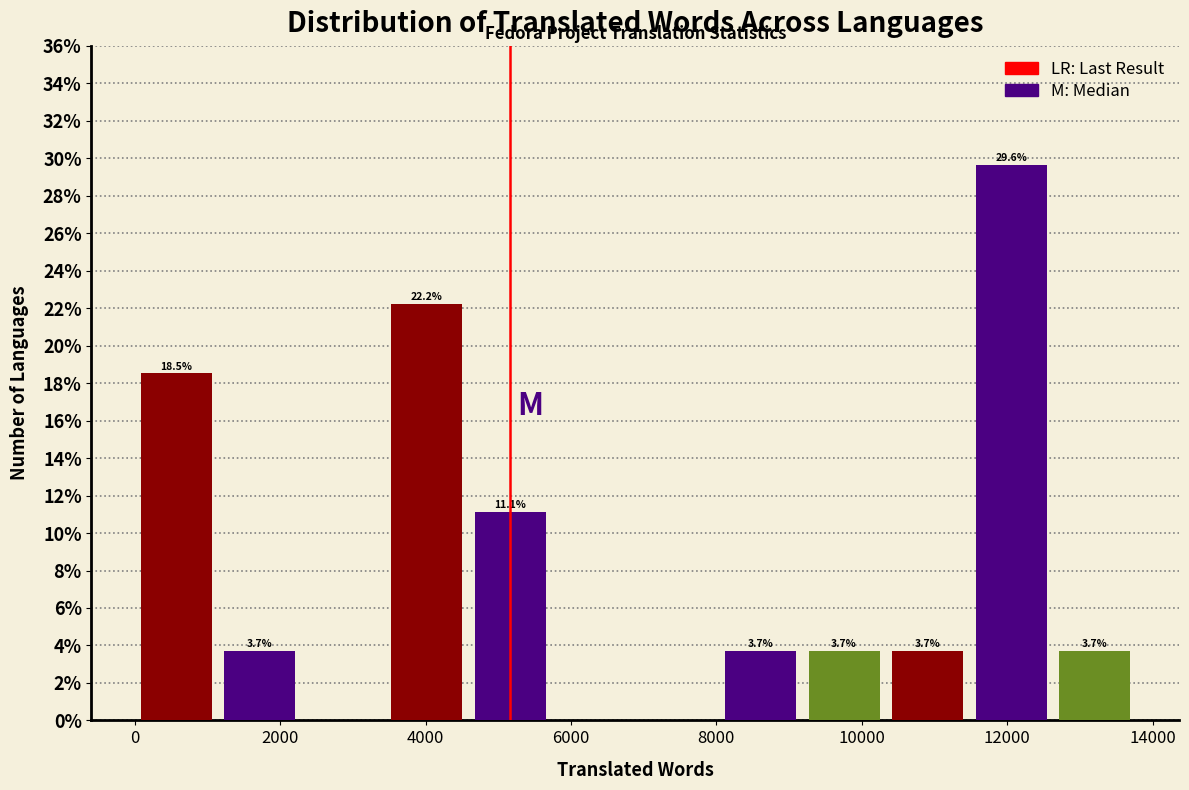

Which range on the x-axis has the tallest bar?

11400 to 12600